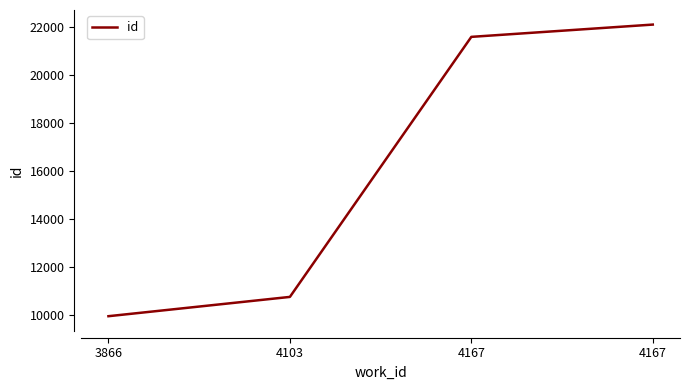

True or false: the data has more than 1 interior local peaks.

False